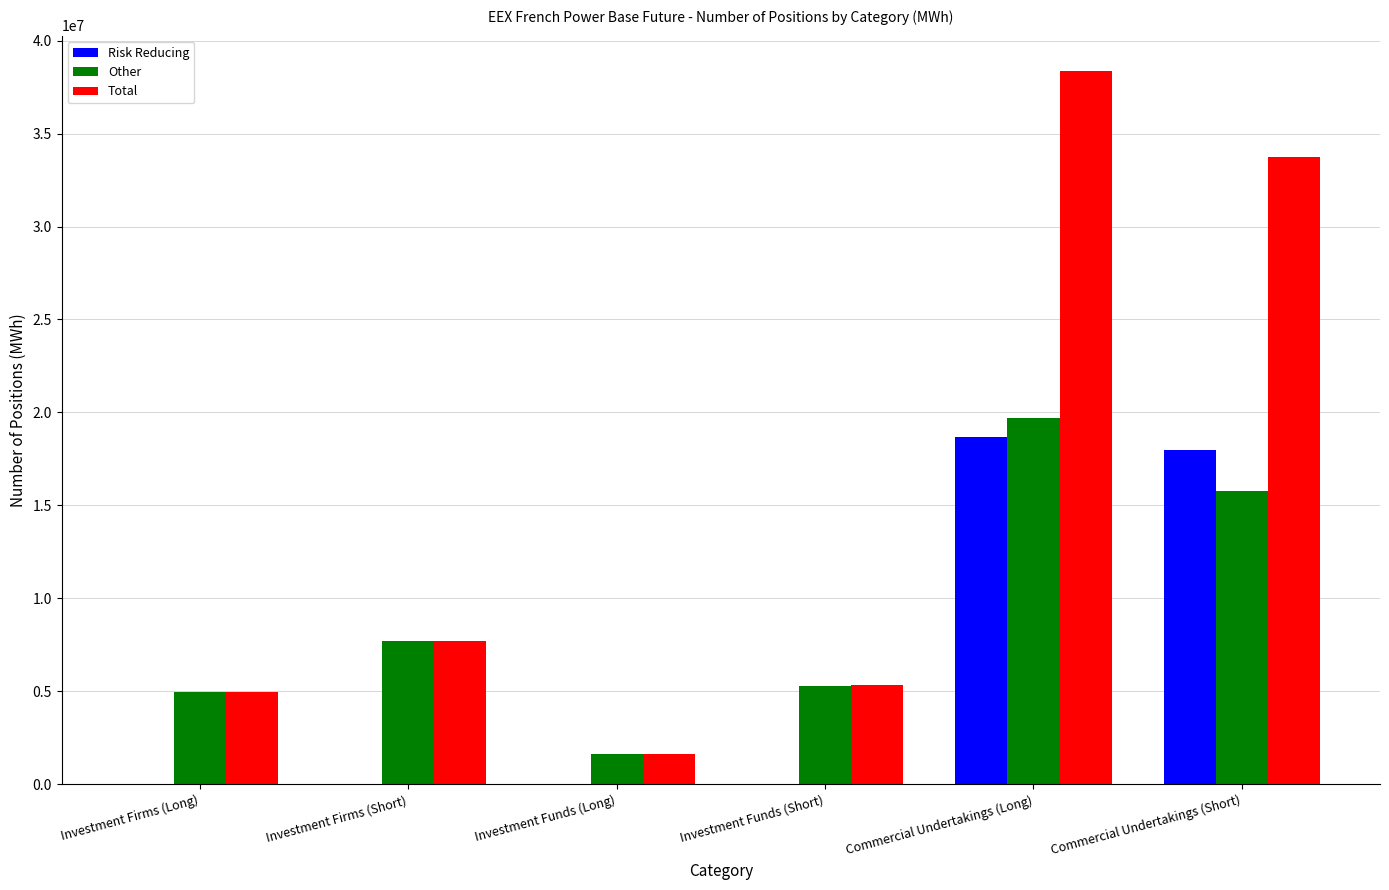

Which series changed the most between Investment Funds (Short) and Commercial Undertakings (Long)?

Total